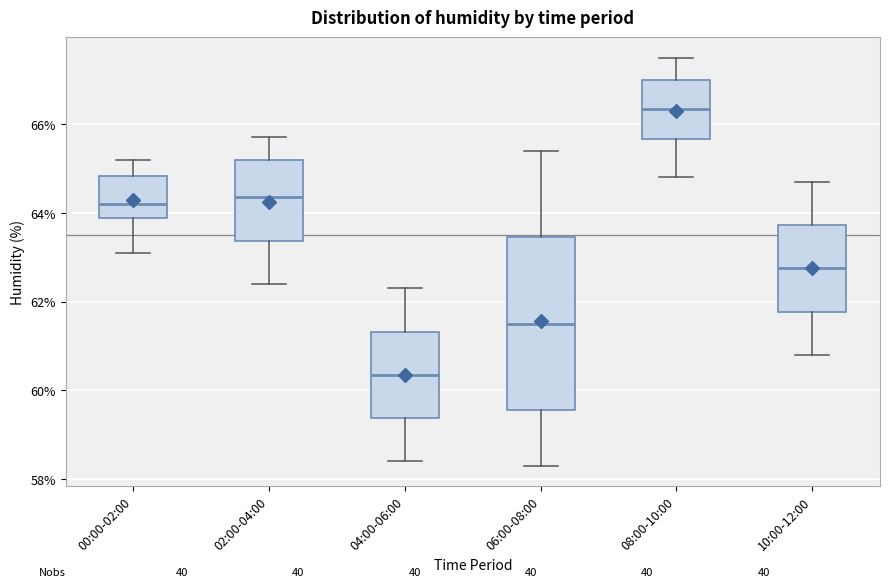

Which box's median line is the highest?

08:00-10:00